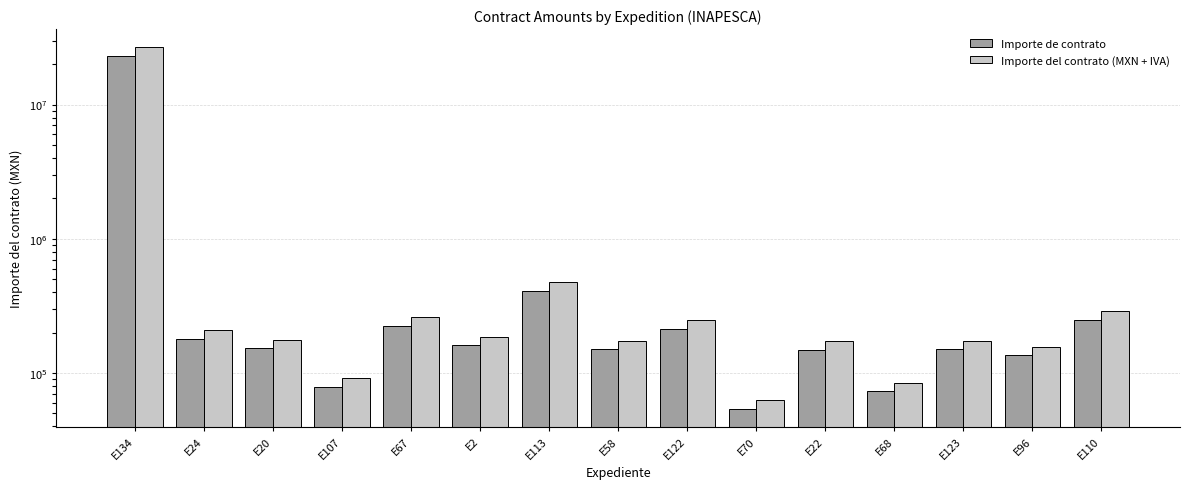

Count the number of data series in this chart.

2